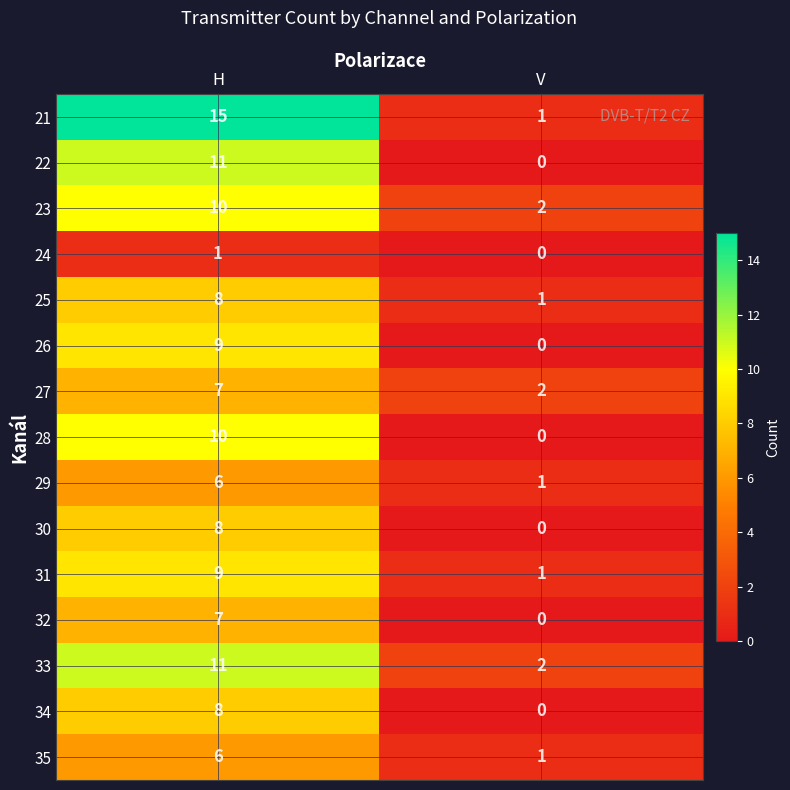

What is the difference between the highest and lowest values at V?

2